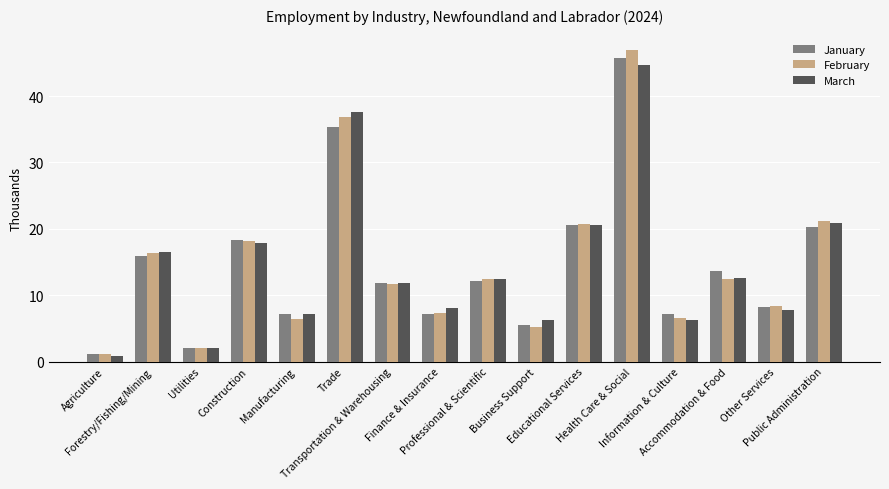

What is the difference between the February values at Public Administration and Transportation & Warehousing?

9.4